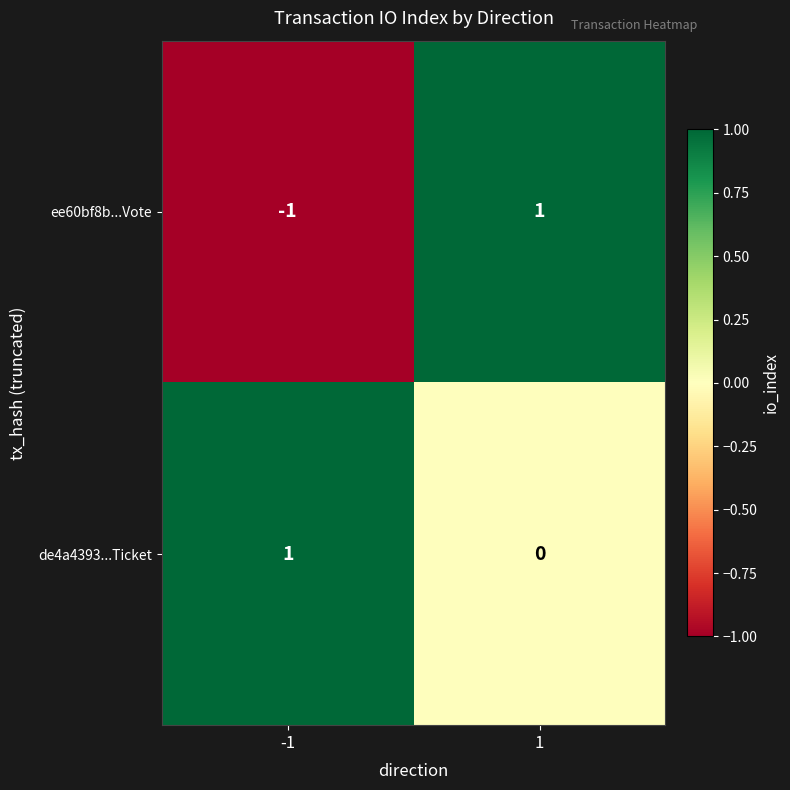

Reading left to right, extract all data points from this chart.

ee60bf8b...Vote: -1	1
de4a4393...Ticket: 1	0